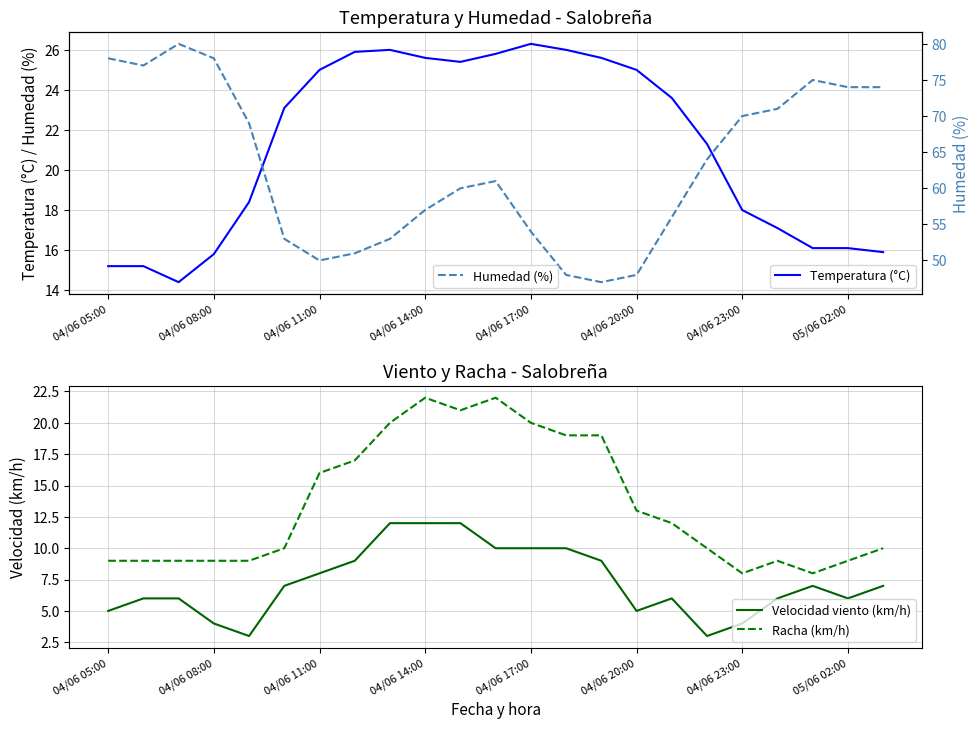

How many values in the Humedad (%) series are below 61?

11